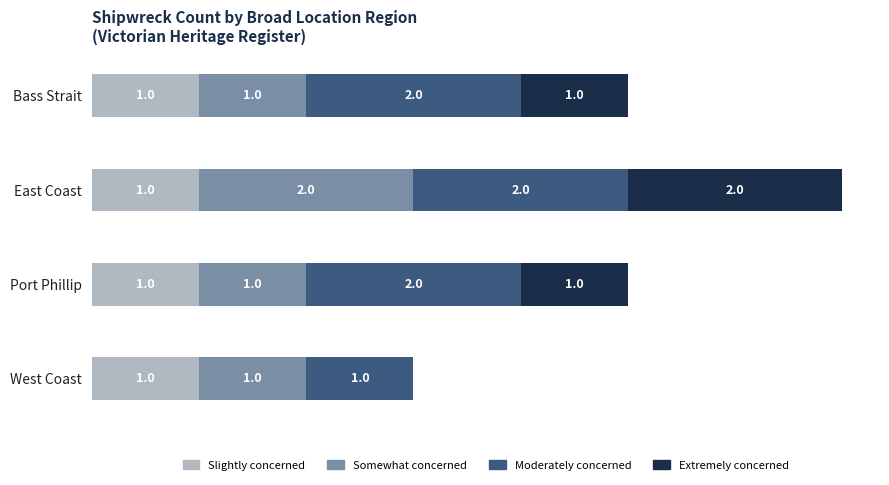

At which category is the sum across all series the highest?

East Coast